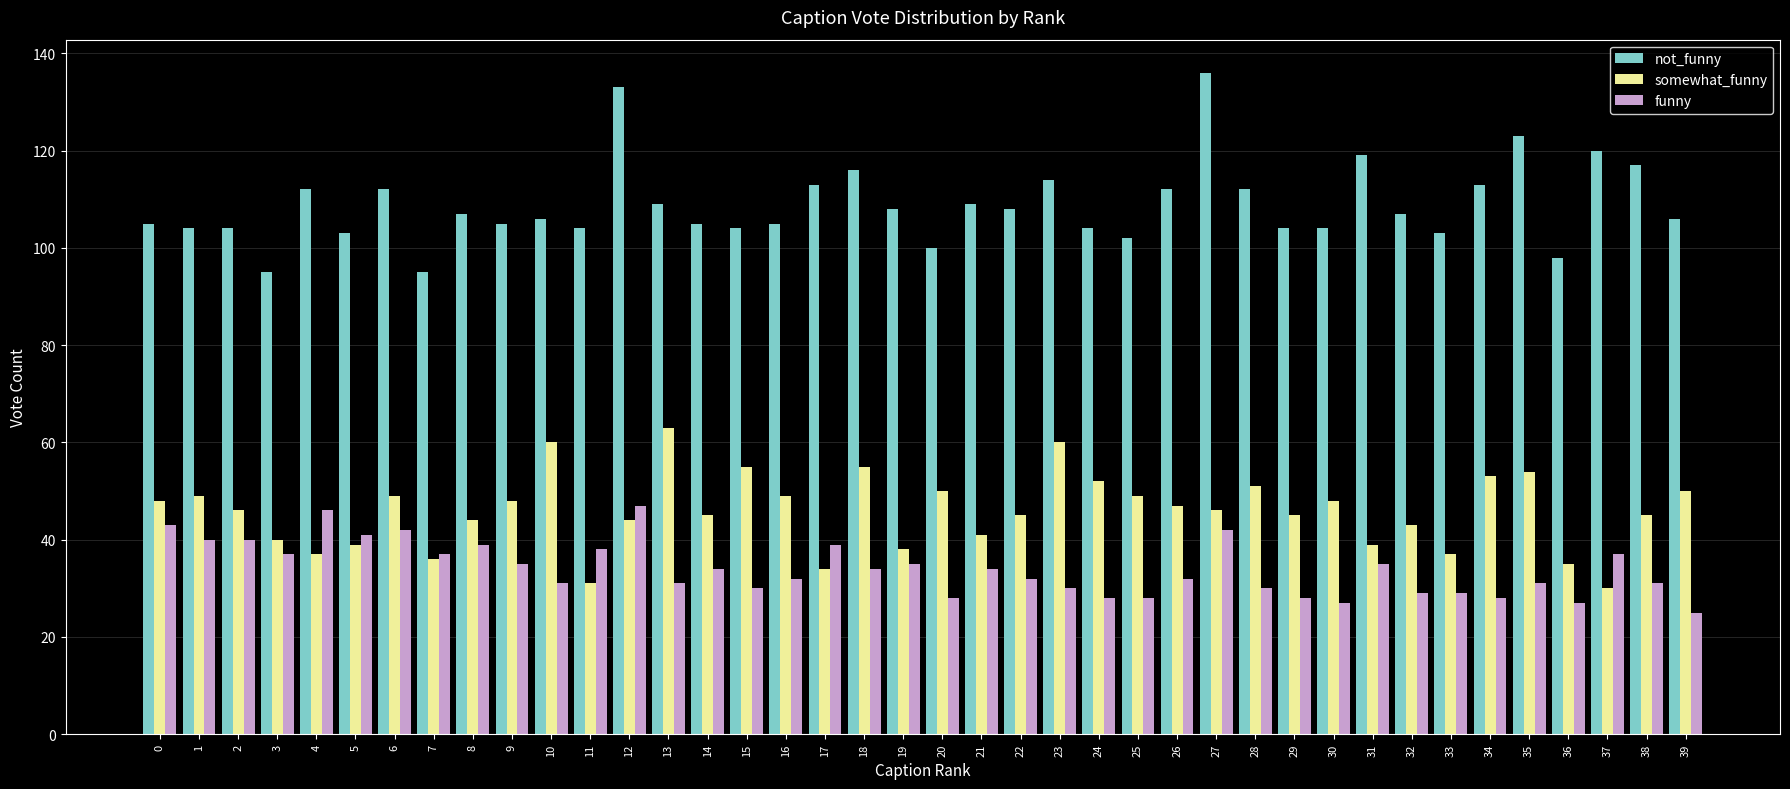

Reading left to right, transcribe all the data shown in this chart.

not_funny: 0=105	1=104	2=104	3=95	4=112	5=103	6=112	7=95	8=107	9=105	10=106	11=104	12=133	13=109	14=105	15=104	16=105	17=113	18=116	19=108	20=100	21=109	22=108	23=114	24=104	25=102	26=112	27=136	28=112	29=104	30=104	31=119	32=107	33=103	34=113	35=123	36=98	37=120	38=117	39=106
somewhat_funny: 0=48	1=49	2=46	3=40	4=37	5=39	6=49	7=36	8=44	9=48	10=60	11=31	12=44	13=63	14=45	15=55	16=49	17=34	18=55	19=38	20=50	21=41	22=45	23=60	24=52	25=49	26=47	27=46	28=51	29=45	30=48	31=39	32=43	33=37	34=53	35=54	36=35	37=30	38=45	39=50
funny: 0=43	1=40	2=40	3=37	4=46	5=41	6=42	7=37	8=39	9=35	10=31	11=38	12=47	13=31	14=34	15=30	16=32	17=39	18=34	19=35	20=28	21=34	22=32	23=30	24=28	25=28	26=32	27=42	28=30	29=28	30=27	31=35	32=29	33=29	34=28	35=31	36=27	37=37	38=31	39=25